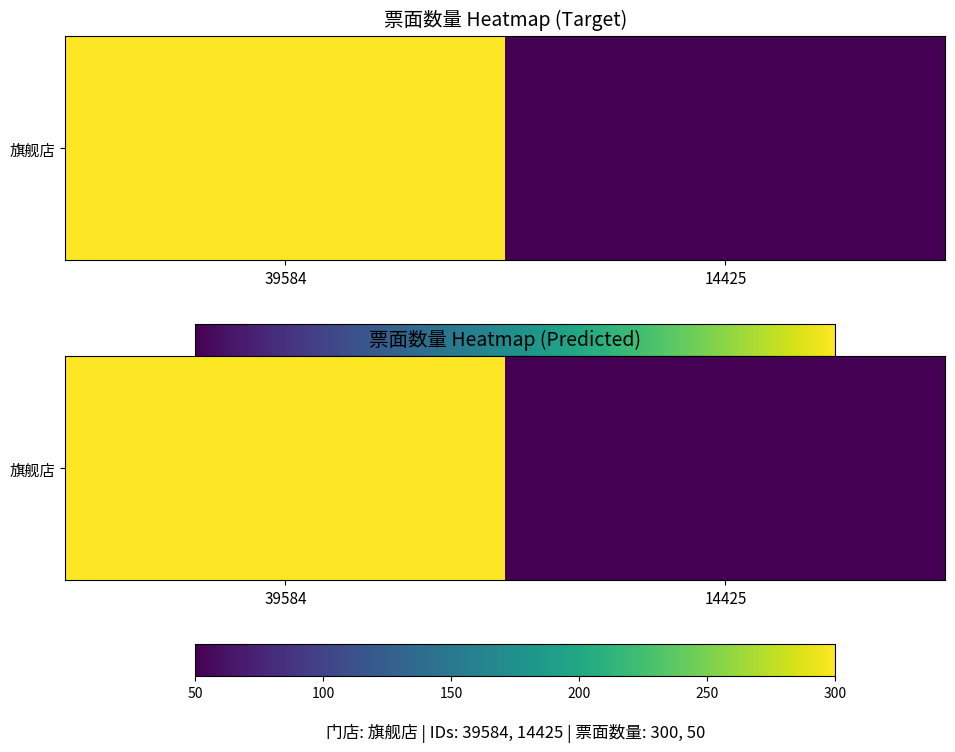

What is the approximate value at 39584, to the nearest 50?

300